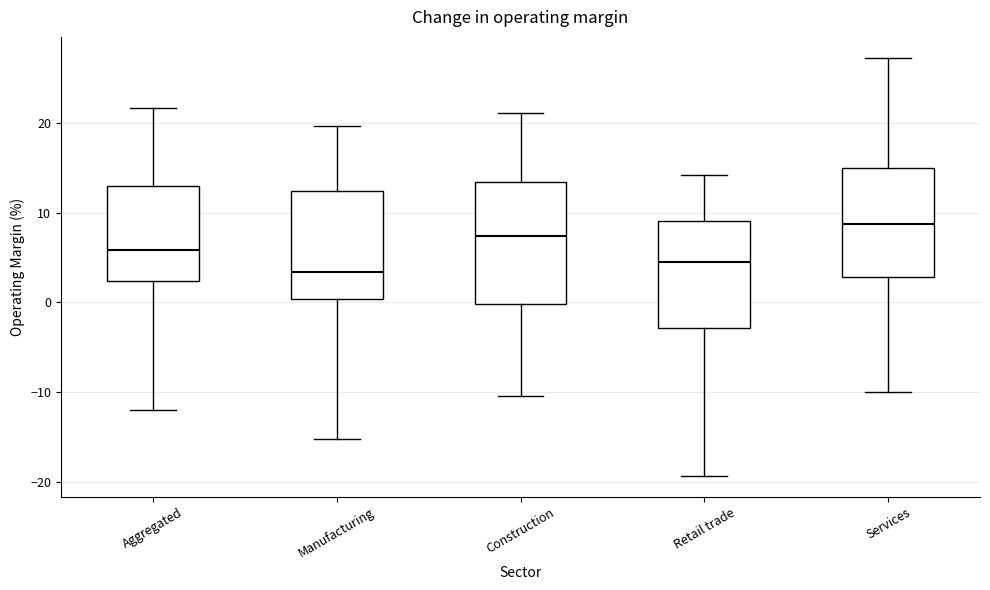

Which box's median line is the lowest?

Manufacturing